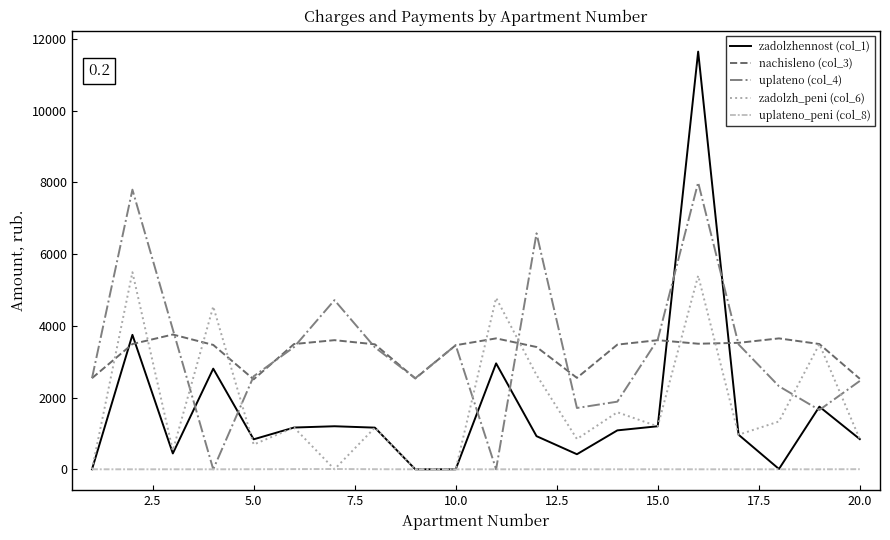

List the series in order of their peak value, highest first.

zadolzhennost (col_1), uplateno (col_4), zadolzh_peni (col_6), nachisleno (col_3), uplateno_peni (col_8)